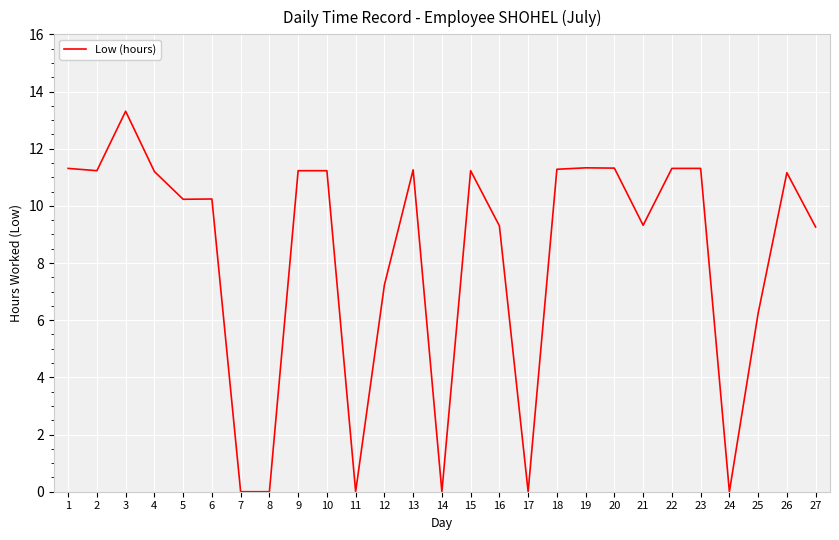

Does the chart display data point markers on the line(s)?

No